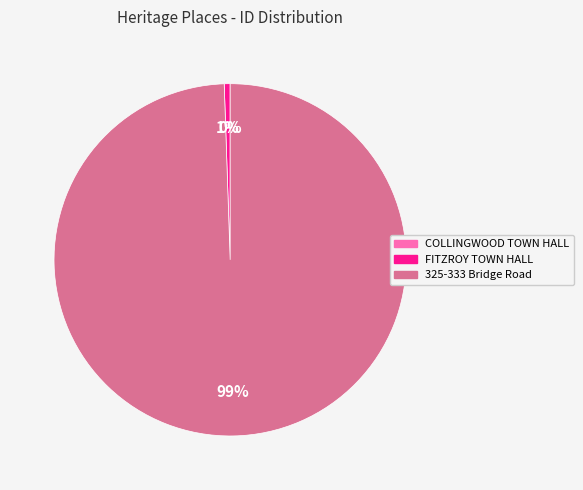

Which category accounts for the majority?

325-333 Bridge Road